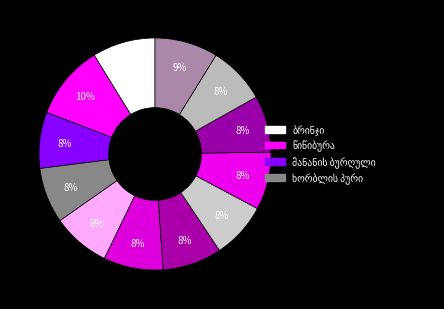

How many segments does this pie chart have?

12